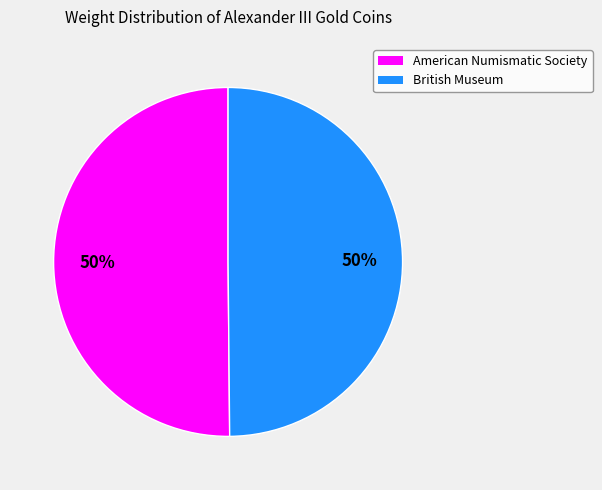

To the nearest percent, what is the combined percentage of British Museum and American Numismatic Society?

100%